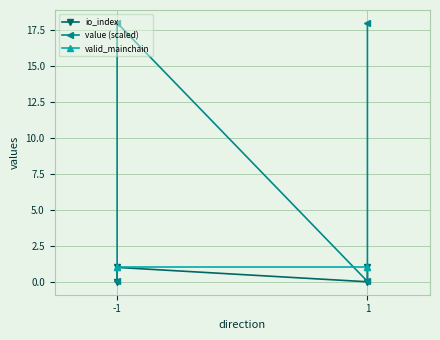

What is the value of the valid_mainchain point at the 4th from the left?

1.0